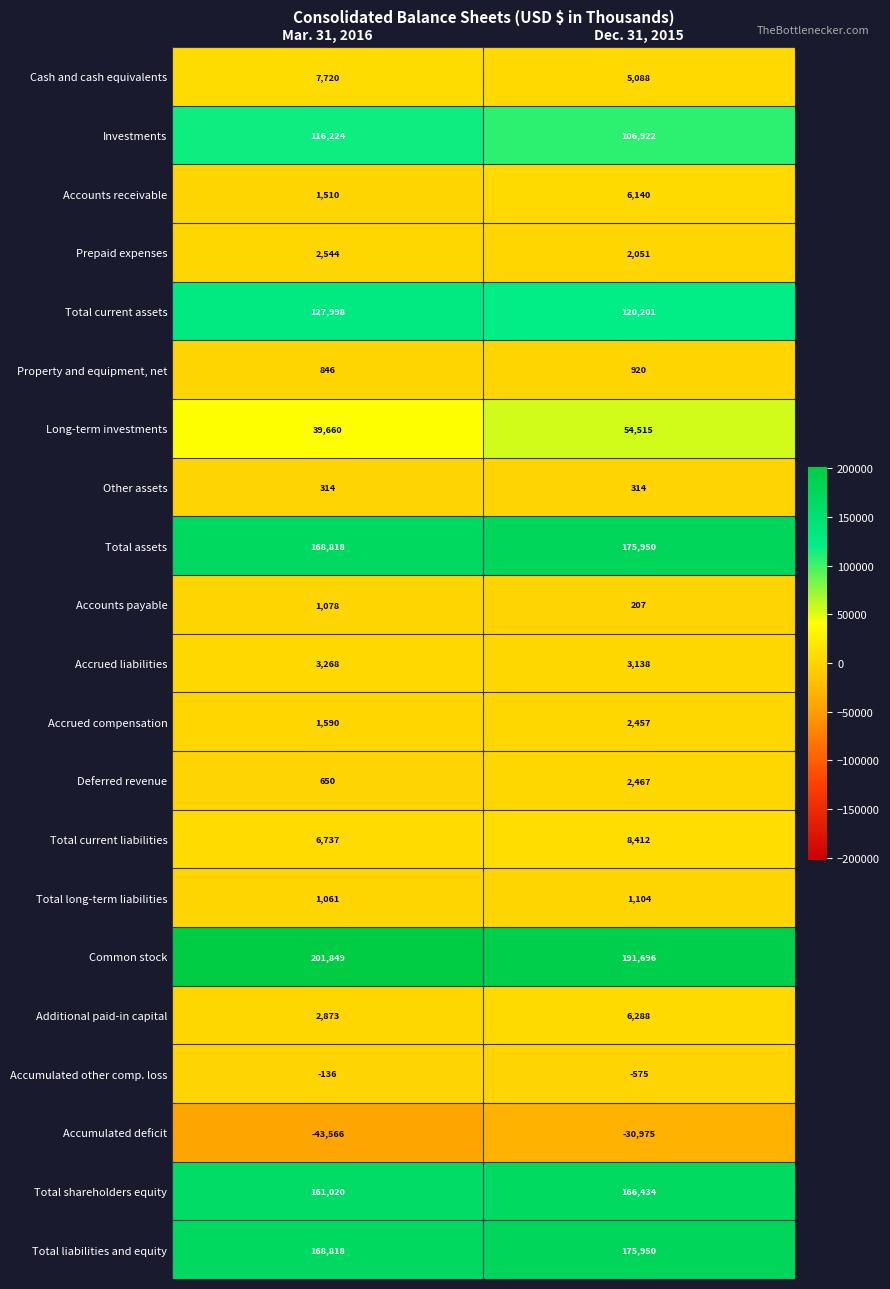

Where is Accounts receivable nearest to the value 3825?

Mar. 31, 2016